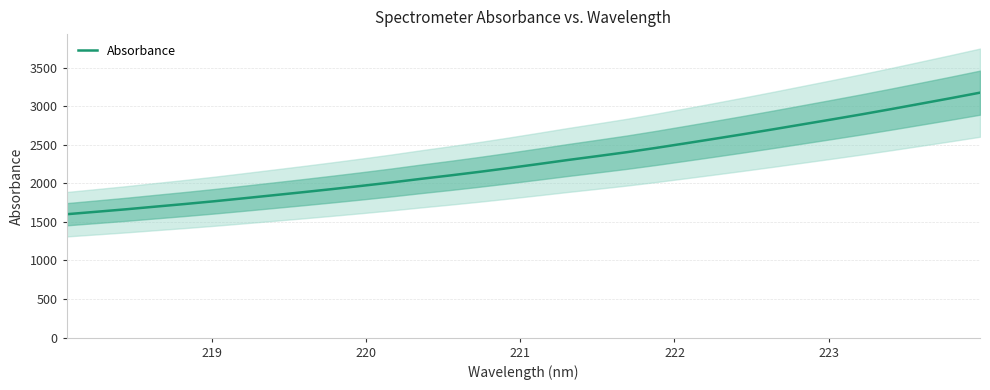

What is the average value?

2280.9